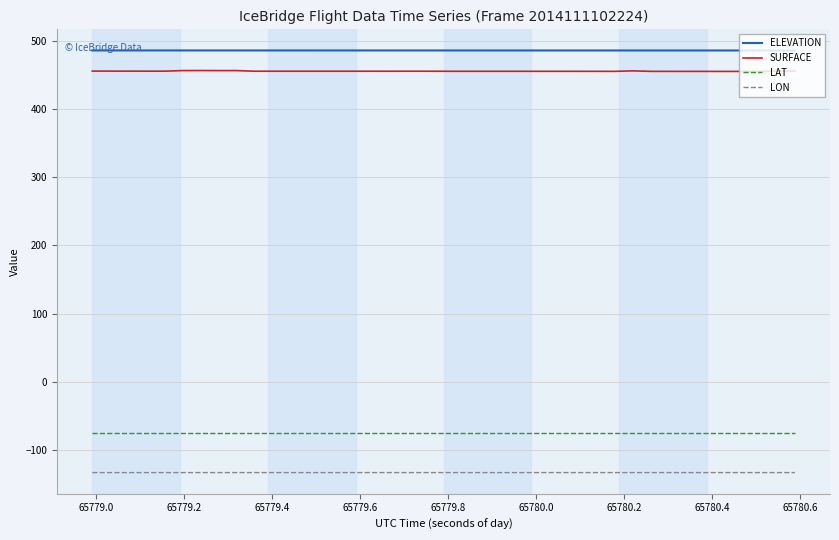

True or false: SURFACE and LAT intersect in this chart.

False